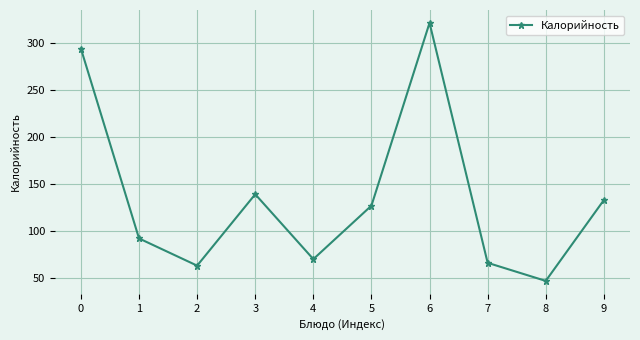

List the labels in order of value, largest first.

6, 0, 3, 9, 5, 1, 4, 7, 2, 8